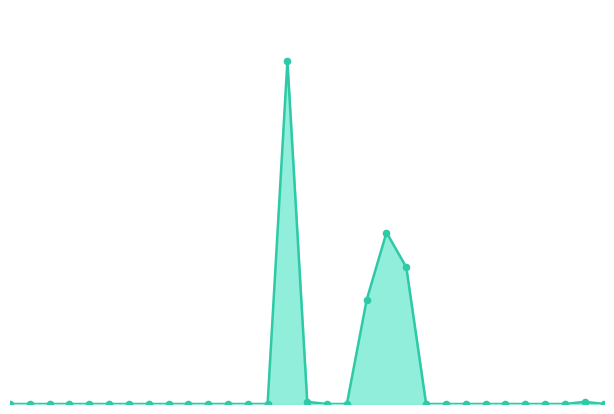

Does the chart have visible grid lines?

No